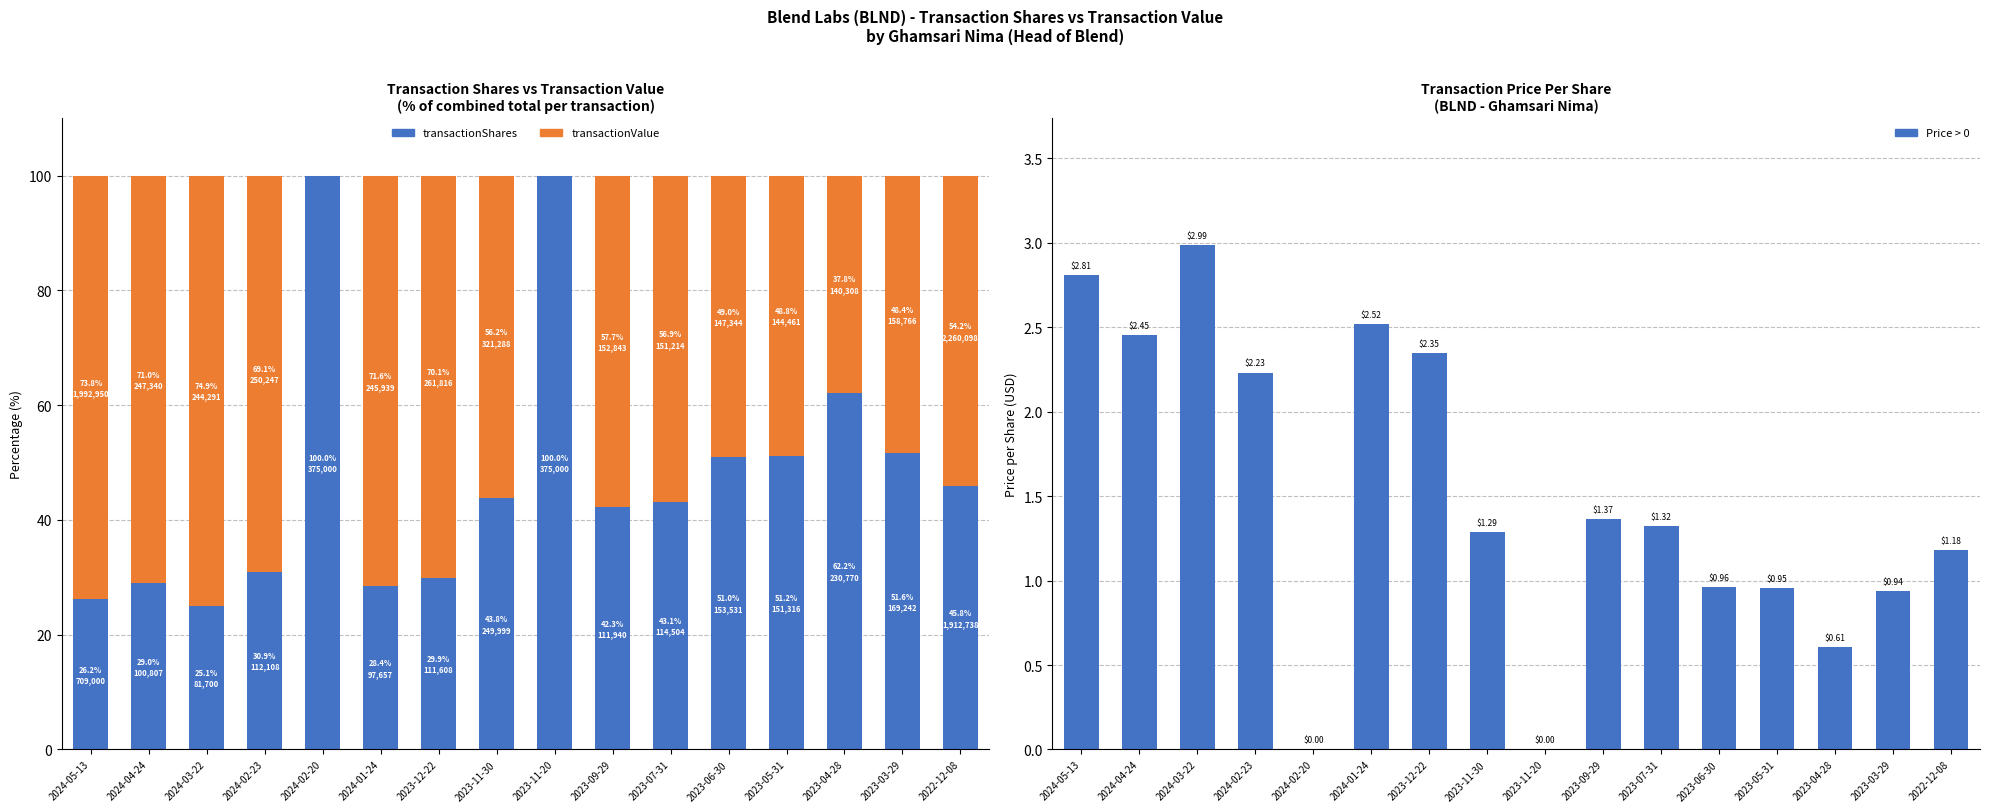

What is the approximate value of transactionShares at 2023-12-22?

29.9